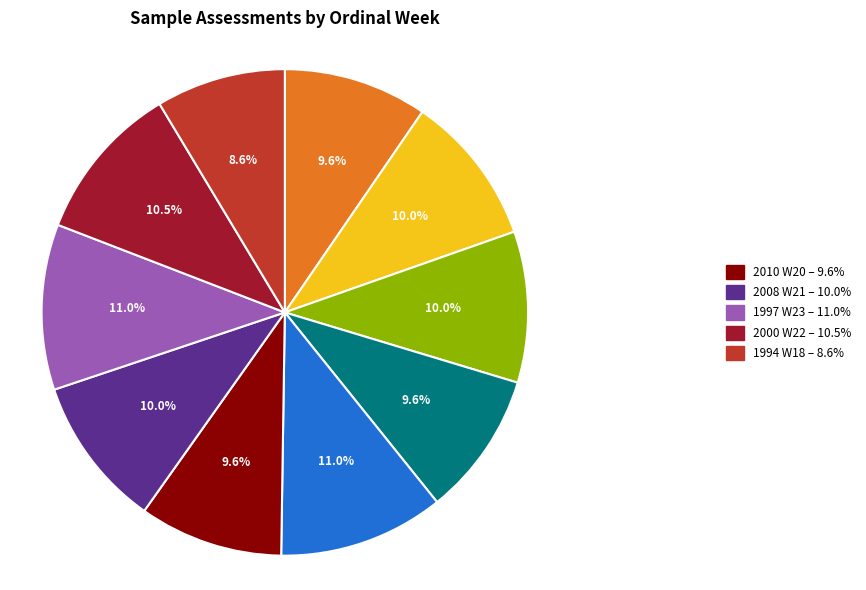

Is there a majority slice in this chart?

No